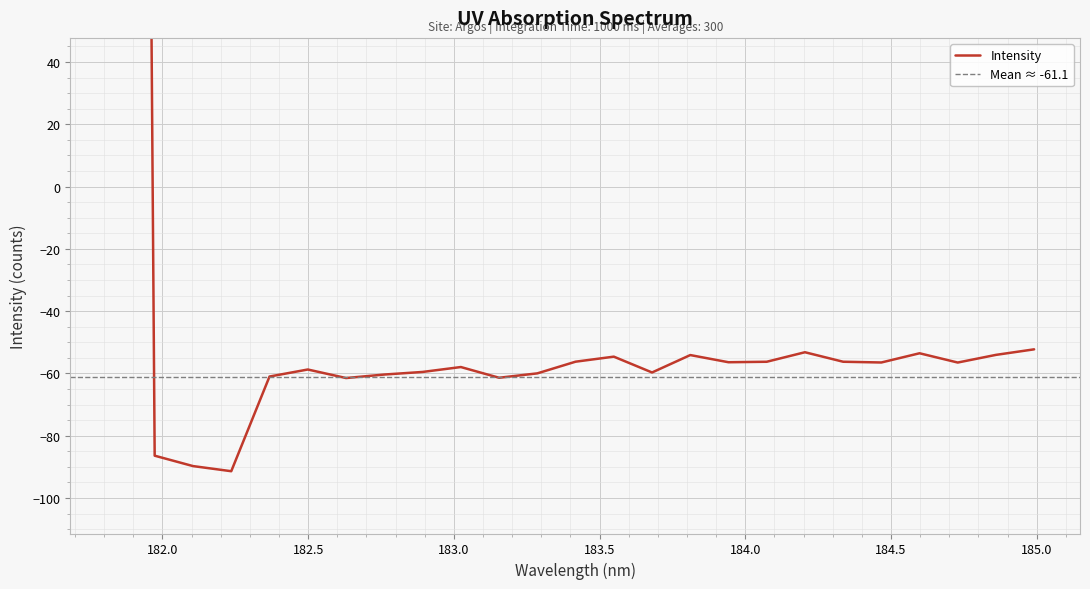

What is the value of the 22nd point from the left?

-53.5